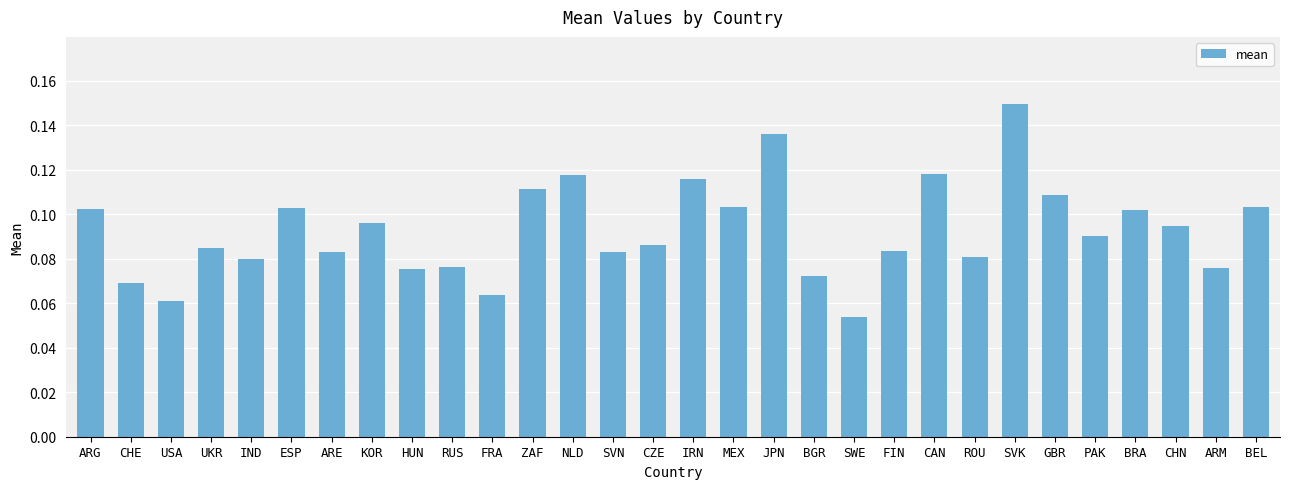

The value at CHE is 0.0. True or false?

False